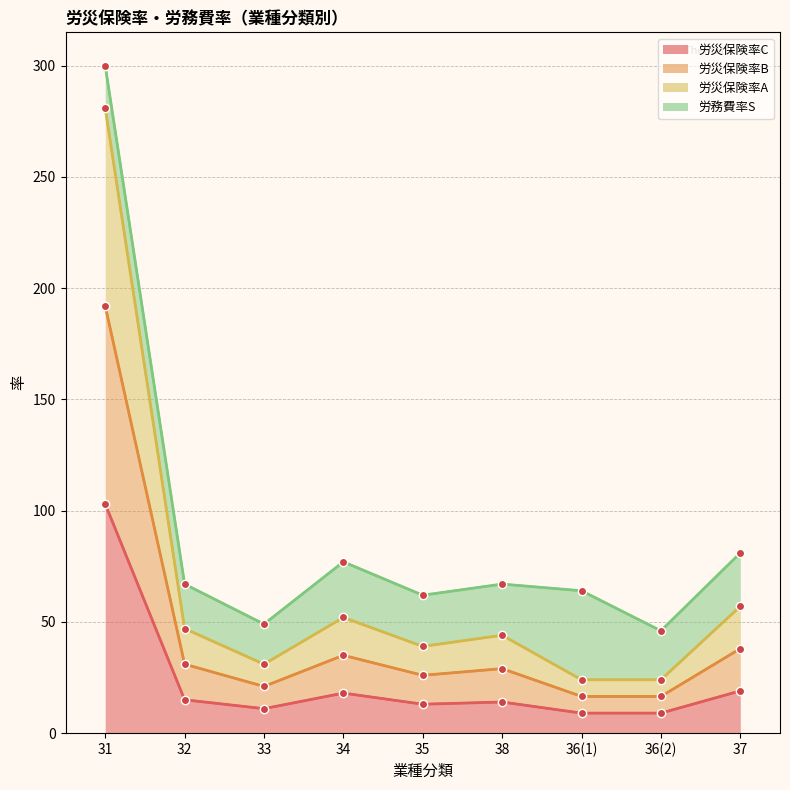

How many data points in 労災保険率A are above 44?

4